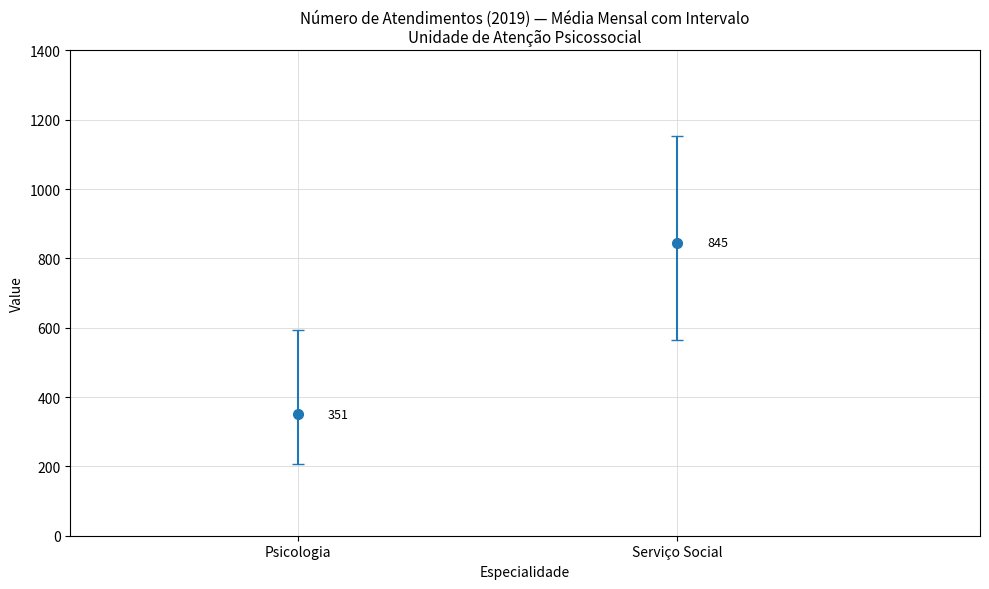

Reading left to right, list all the values displayed in this chart.

Psicologia: JAN=480	FEV=415	MAR=594	ABR=384	MAI=323	JUN=255	JUL=331	AGO=393	SET=241	OUT=340	NOV=246	DEZ=207
Serviço Social: JAN=613	FEV=566	MAR=679	ABR=731	MAI=779	JUN=762	JUL=927	AGO=971	SET=996	OUT=1154	NOV=1051	DEZ=908